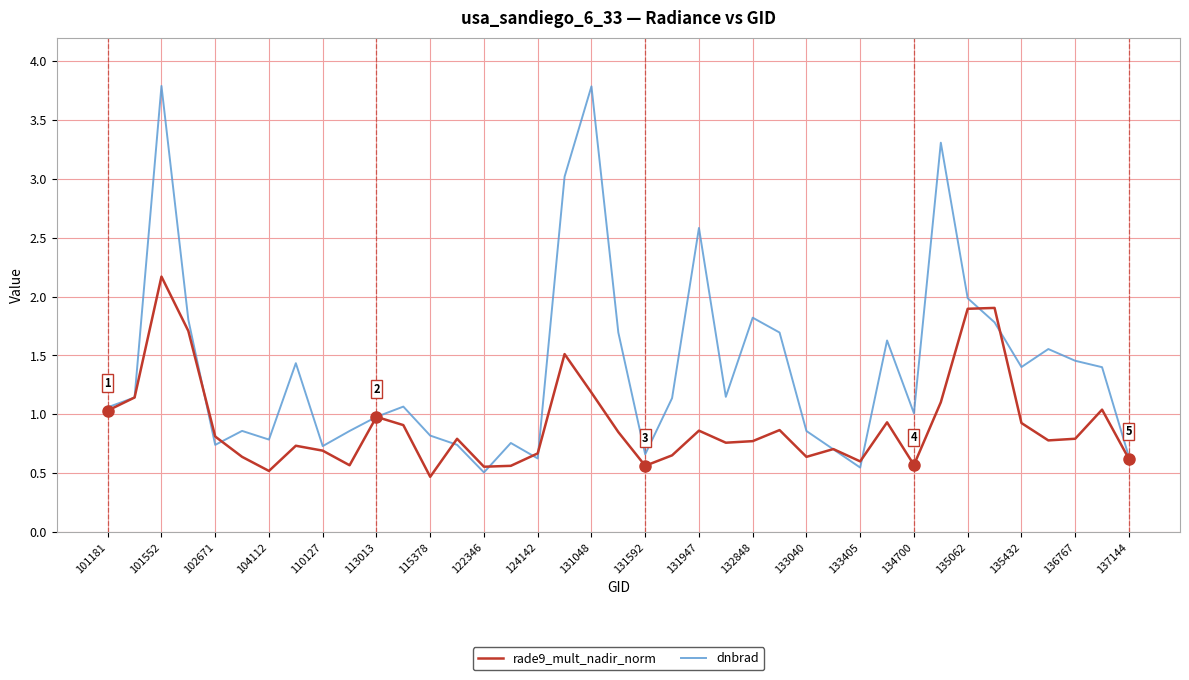

Which series has the largest total across all categories?

dnbrad